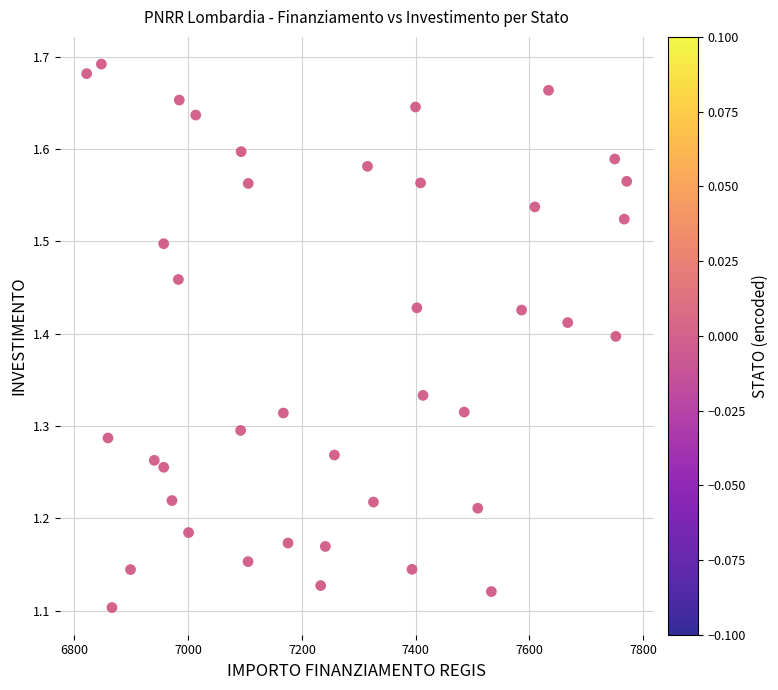

What is the range of Y values (max minus min)?

0.6